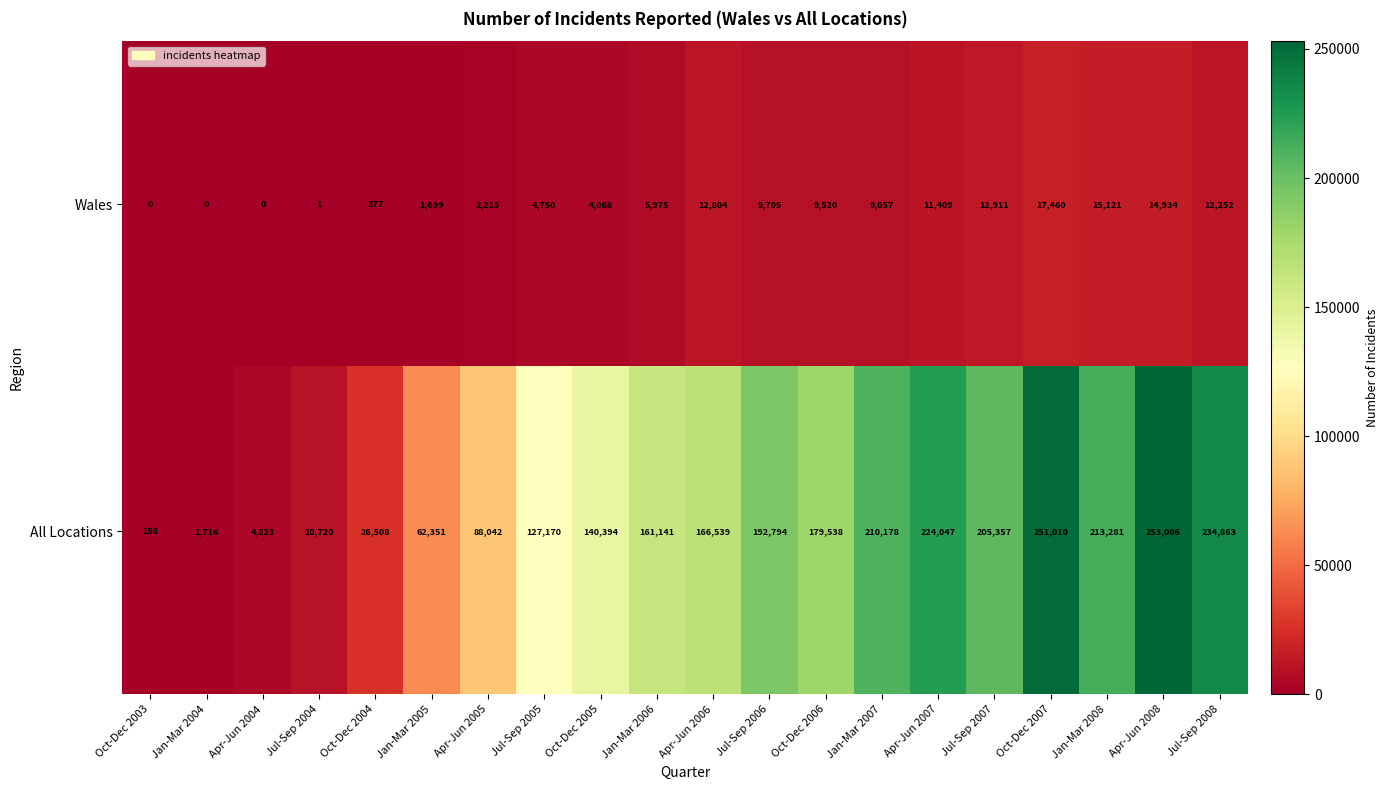

What is the difference between the second highest and second lowest values in the All Locations series?

249294